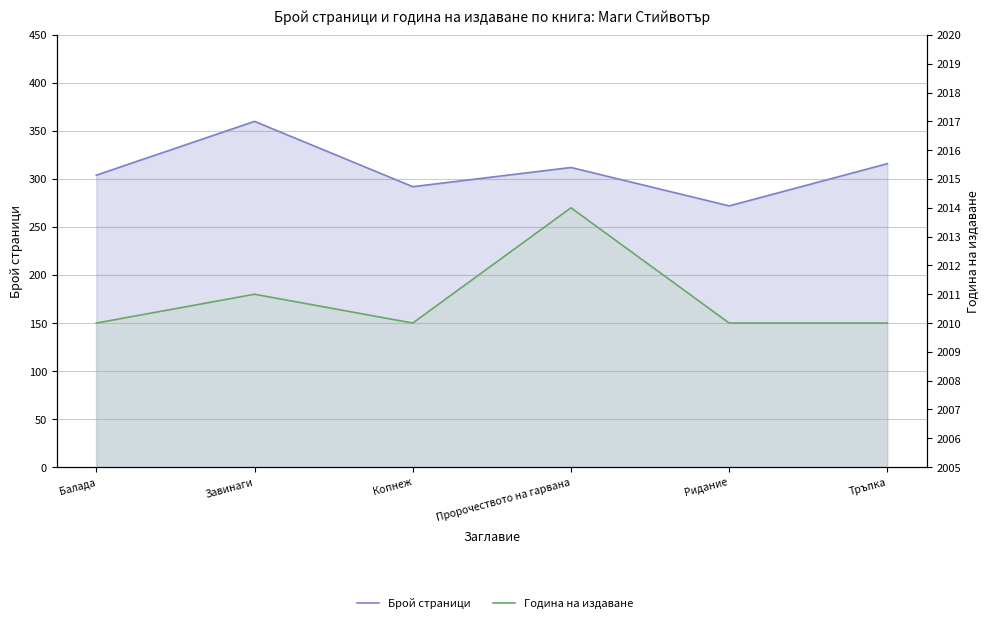

True or false: Година на издаване and Брой страници intersect in this chart.

False